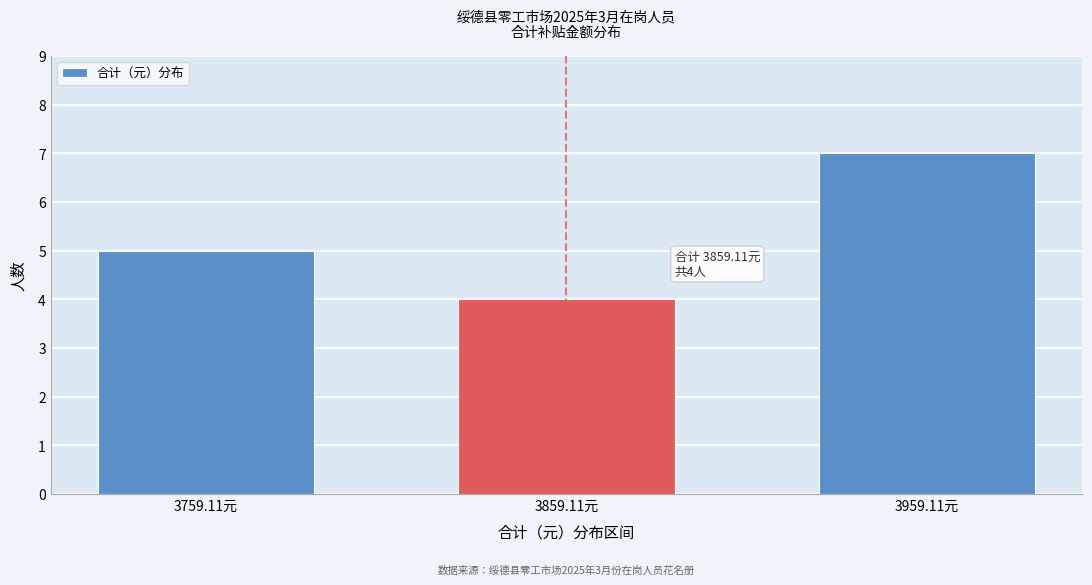

Reading right to left, what are all the values shown in this chart?

3959.11元=7	3859.11元=4	3759.11元=5